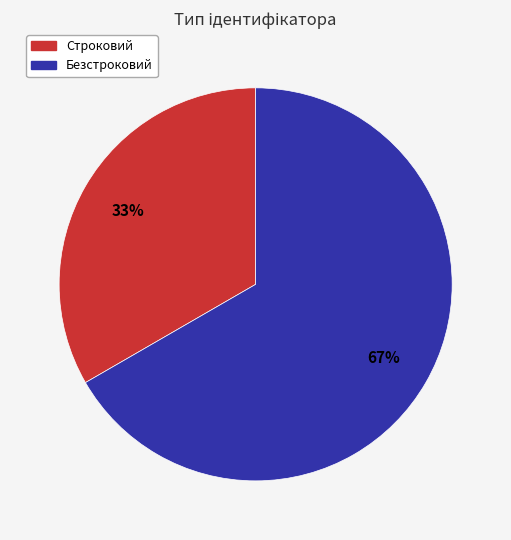

Which slice is the largest?

Безстроковий